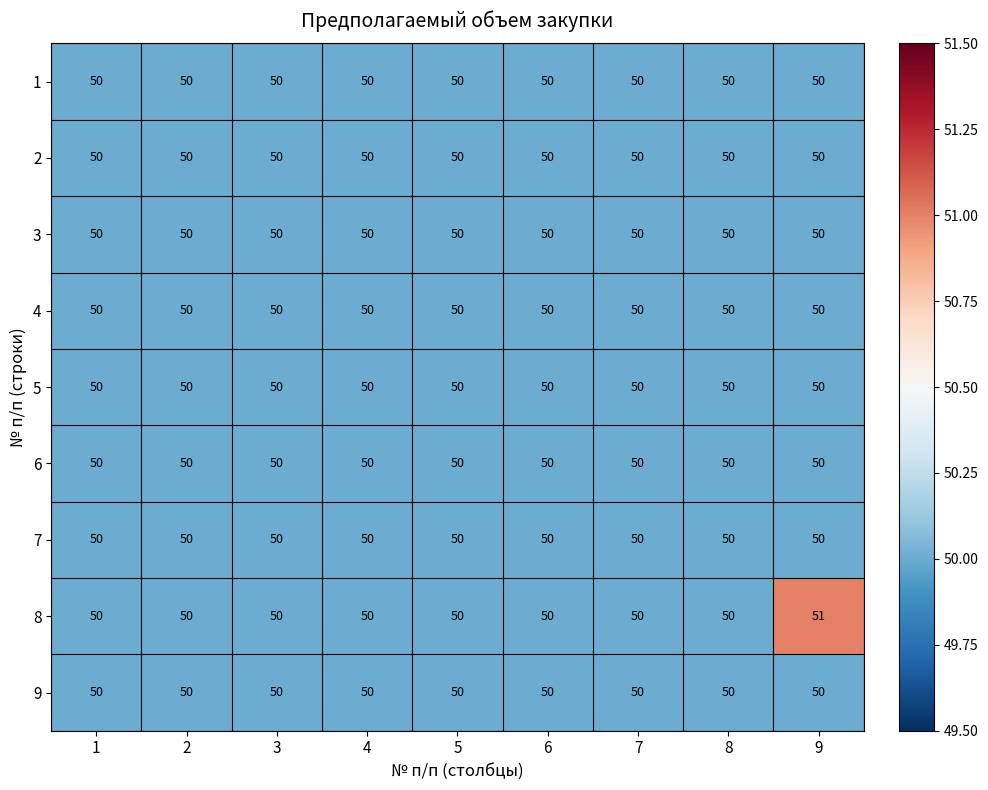

What is the sum of all 6 values?

450